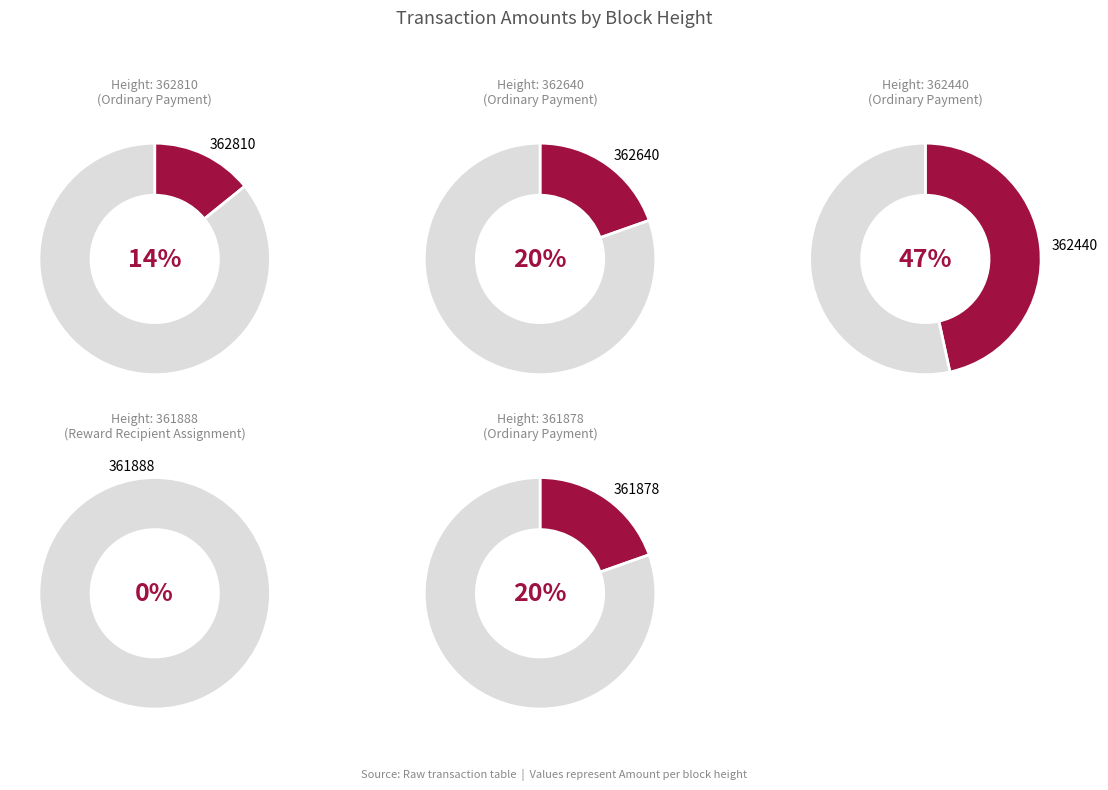

How many segments does this pie chart have?

5